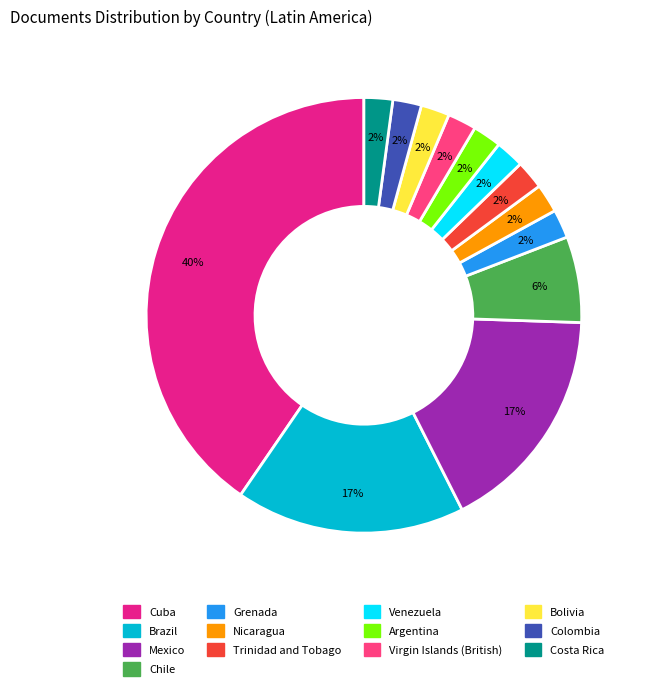

Does Brazil account for over 50% of the chart?

No